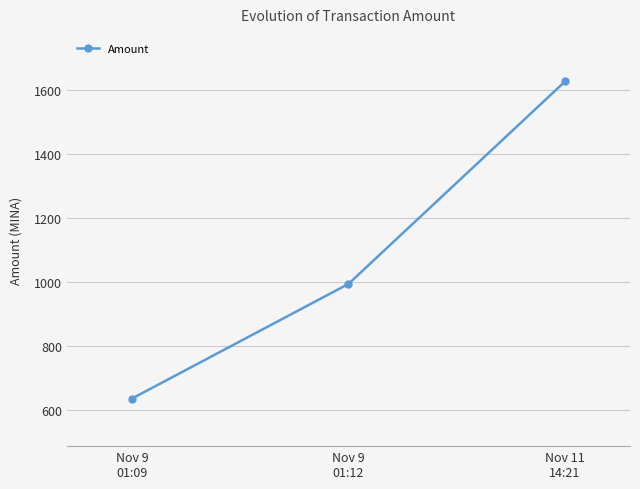

Reading right to left, transcribe all the data shown in this chart.

1626.4	993.1	634.4